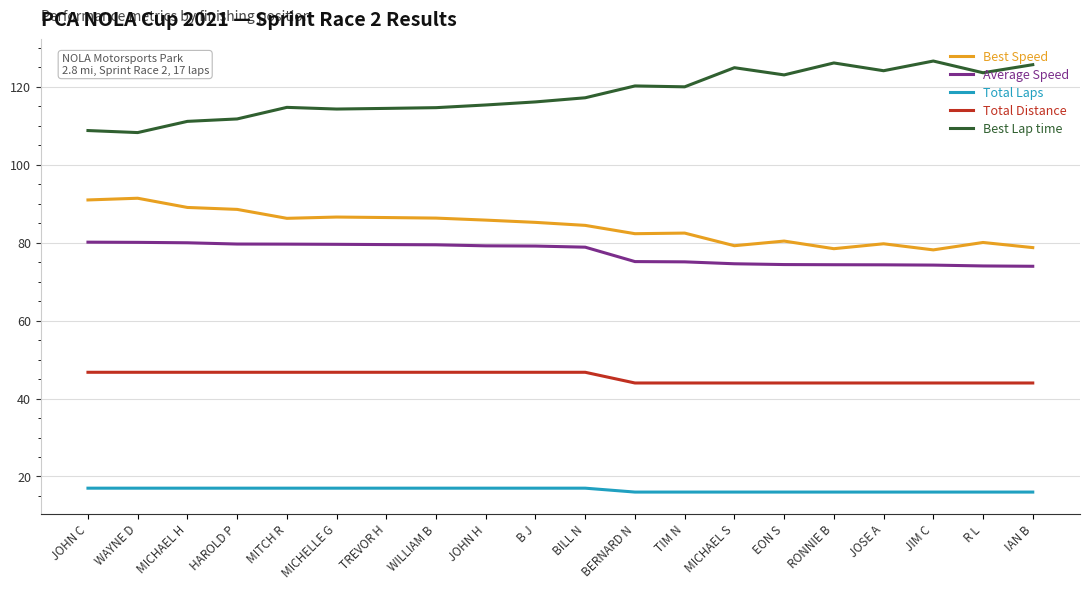

True or false: Total Distance and Average Speed cross at least once.

False